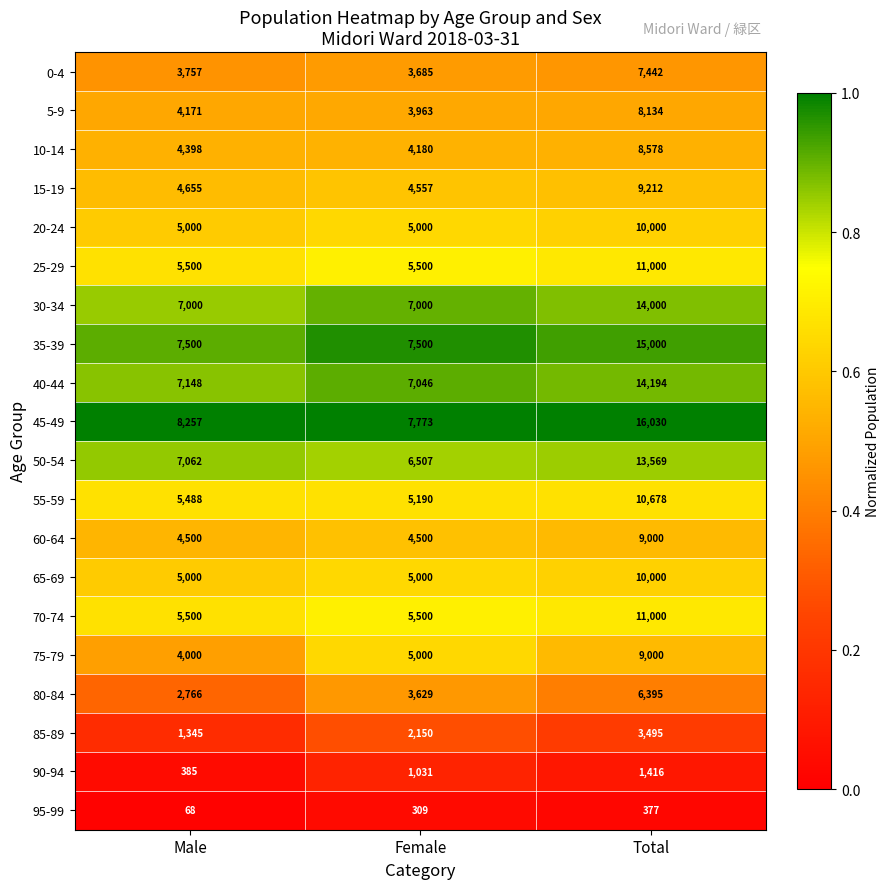

Which series has the widest spread of values?

45-49